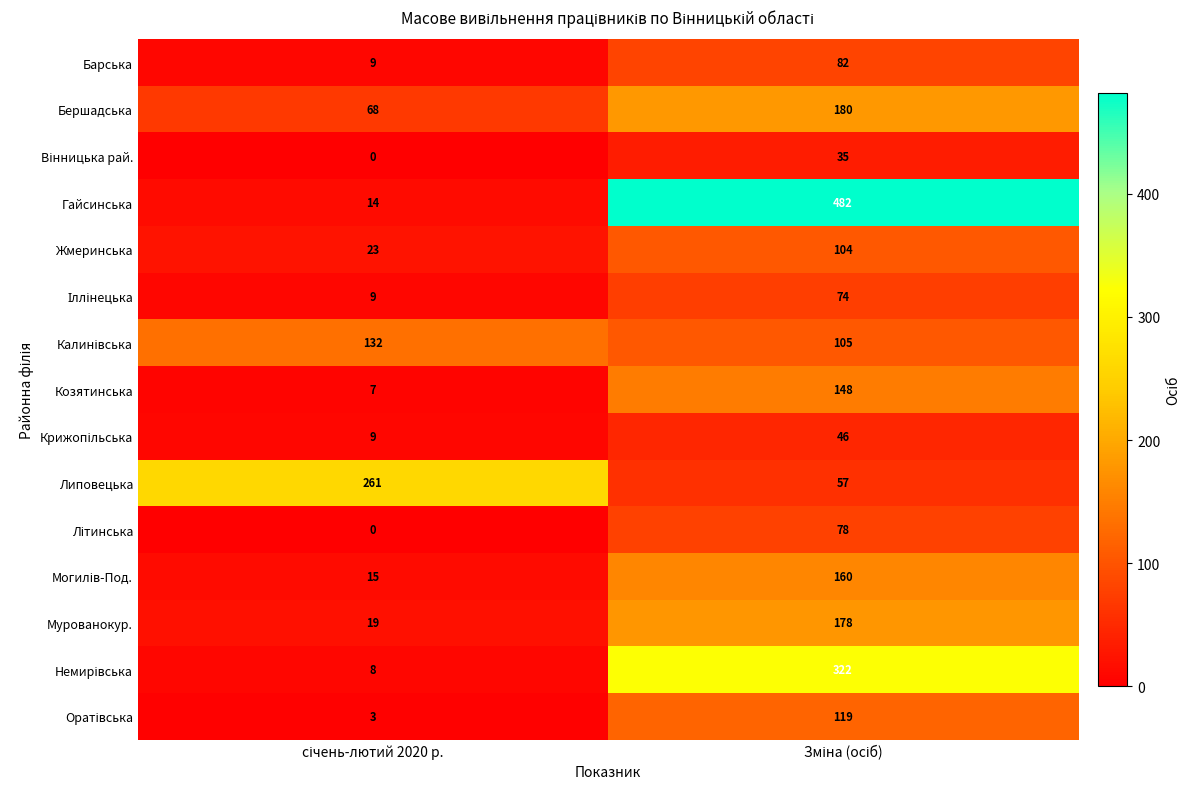

Which series has the largest total across all categories?

Гайсинська